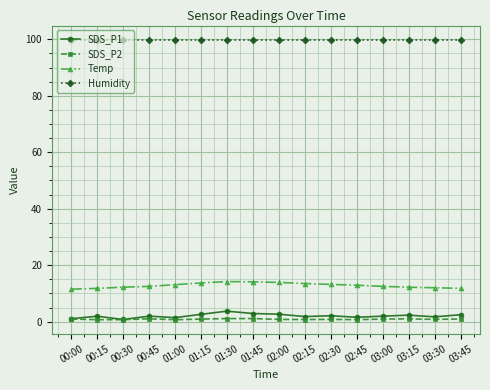

True or false: SDS_P2 and Humidity cross at least once.

False